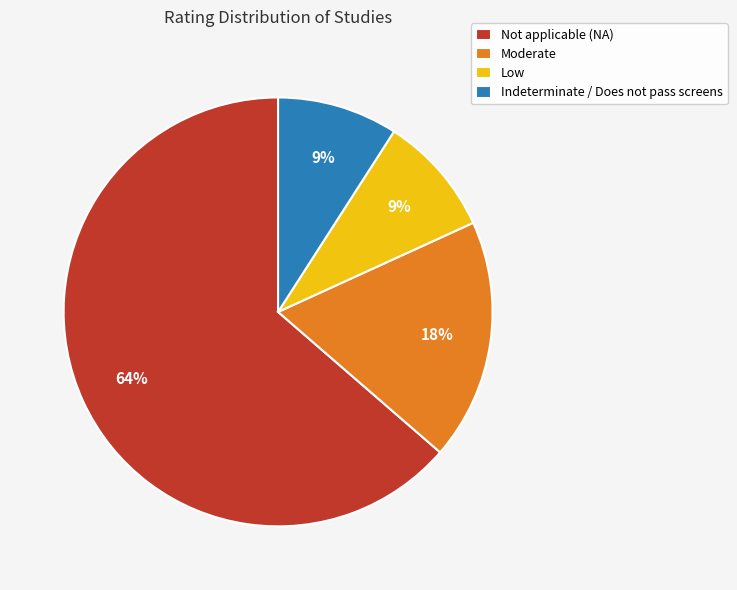

Which slice is the largest?

Not applicable (NA)